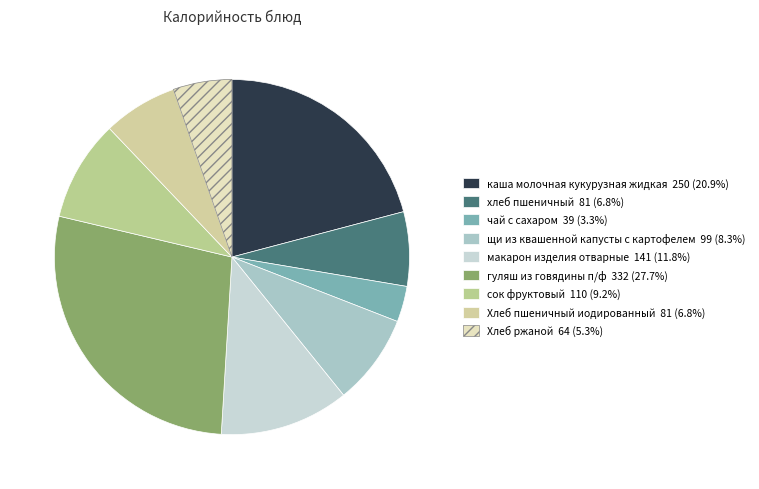

What percentage do макарон изделия отварные and хлеб пшеничный together represent?

18.5%